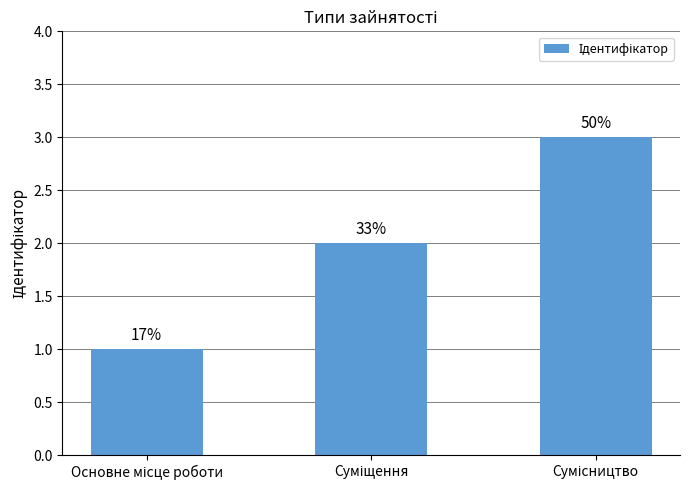

Does the chart contain any negative values?

No